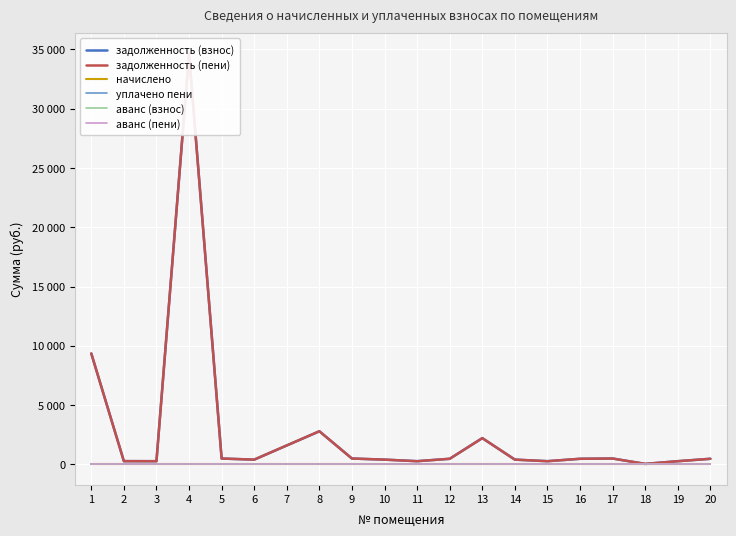

Which series has the widest spread of values?

задолженность (взнос)